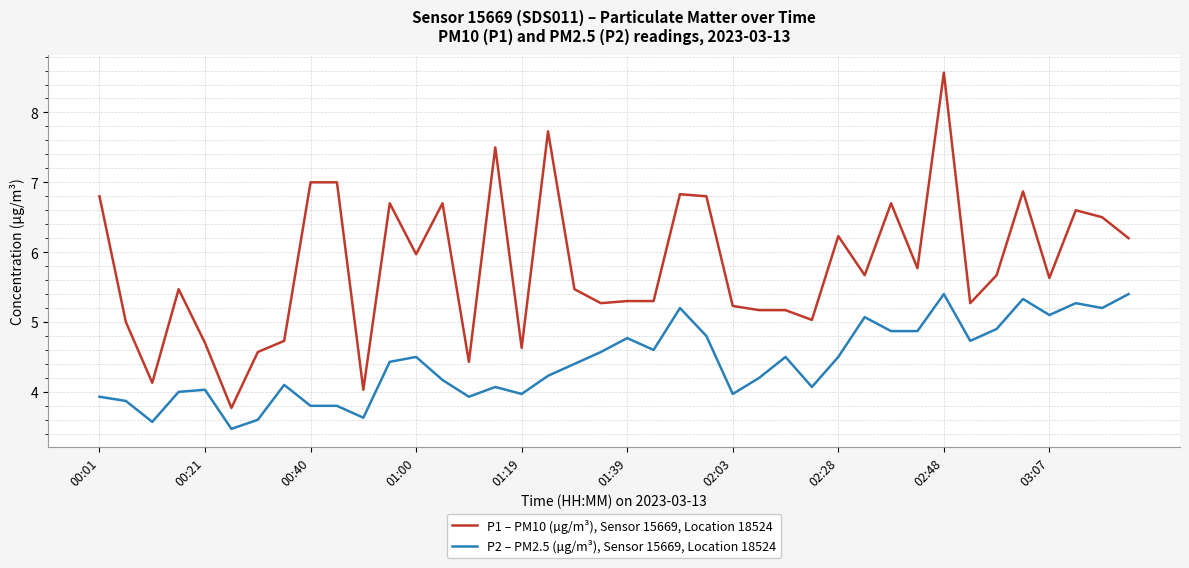

True or false: P2 – PM2.5 (µg/m³), Sensor 15669, Location 18524 and P1 – PM10 (µg/m³), Sensor 15669, Location 18524 intersect in this chart.

False